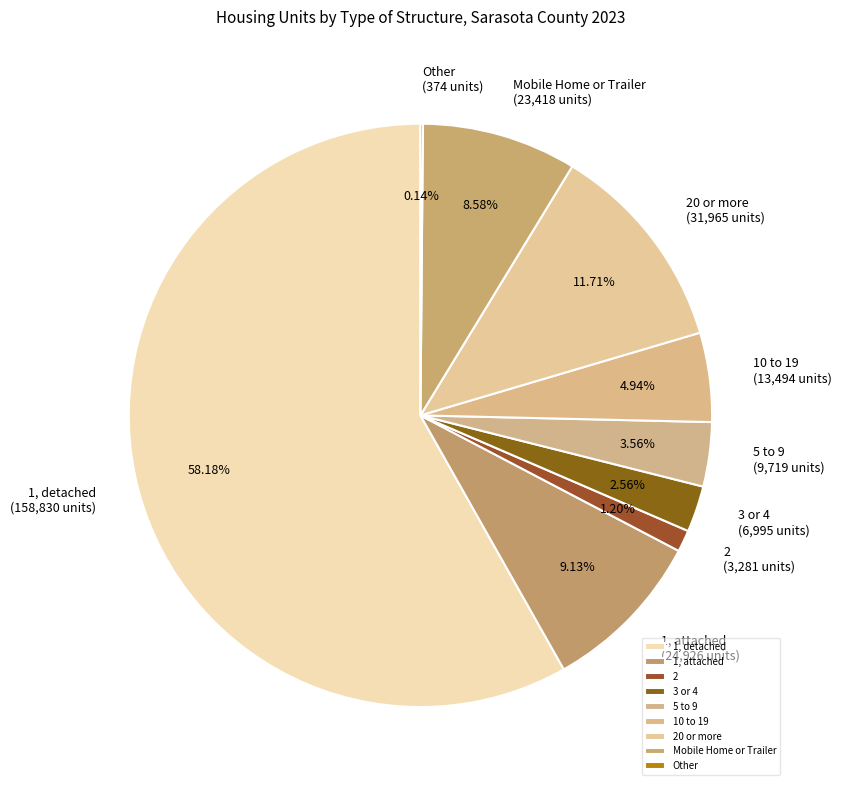

Approximately how many times larger is the value at 10 to 19 compared to 2?

4.1